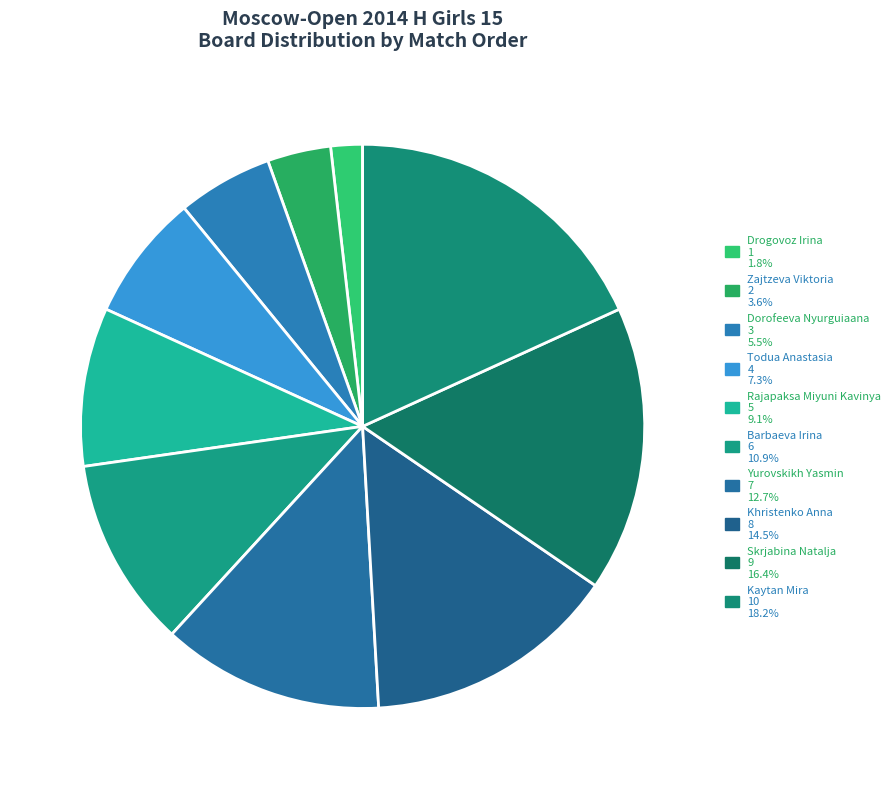

How many segments does this pie chart have?

10